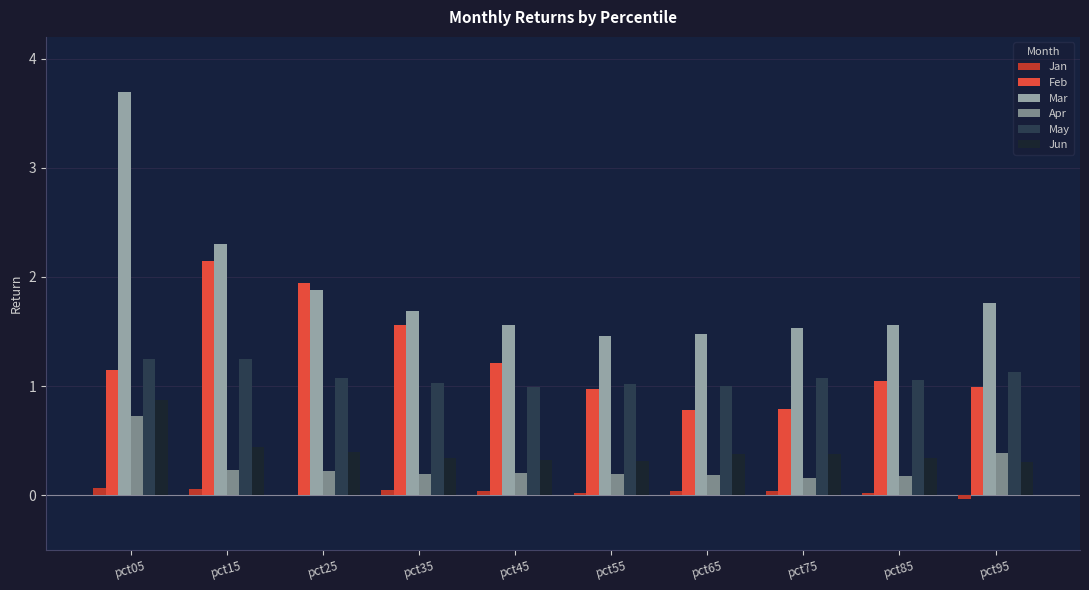

The value of Feb at pct85 is 1.0. True or false?

True